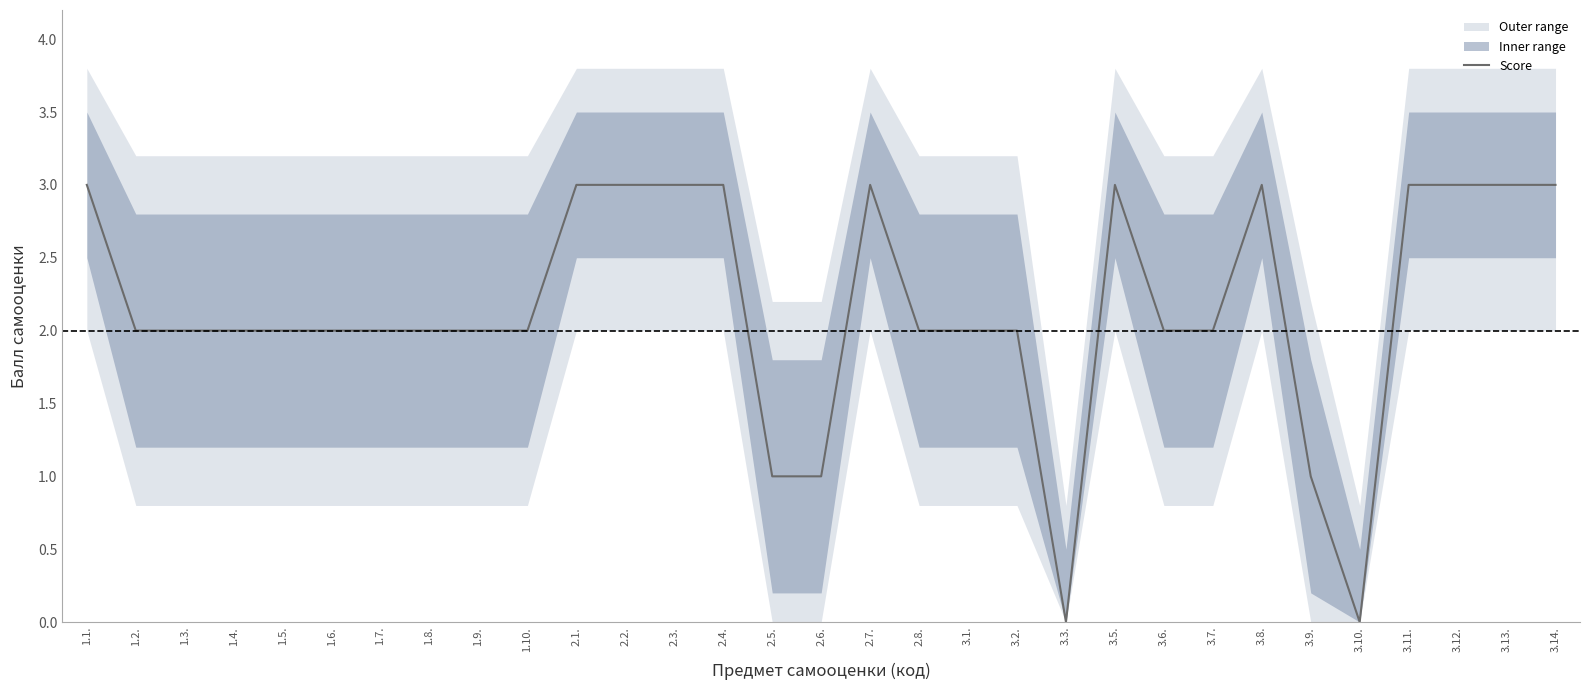

What is the average value?

2